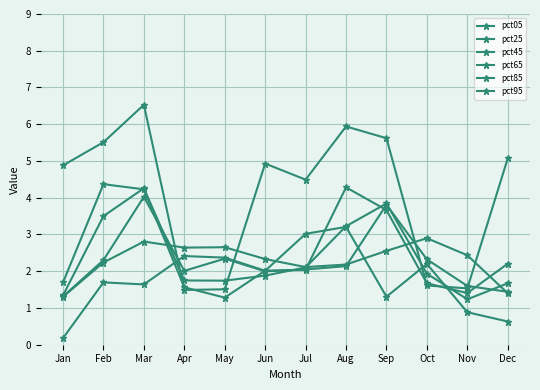

Count the number of categories in the chart.

12